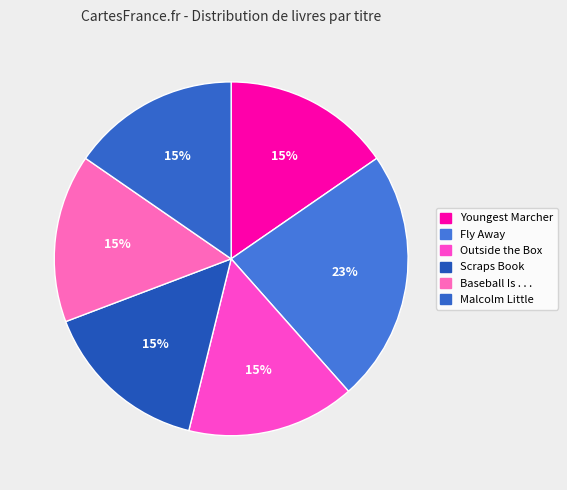

True or false: Baseball Is . . . accounts for 9% of the total.

False